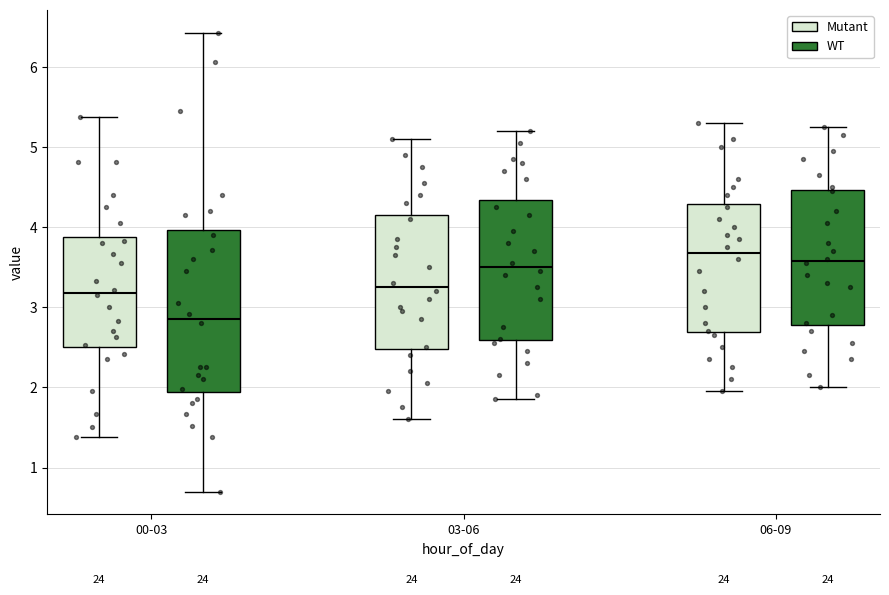

Where does the median line of the box for 06-09 (WT) sit on the y-axis? The values are not printed on the chart, so give them approximately, as read against the axis.

3.6